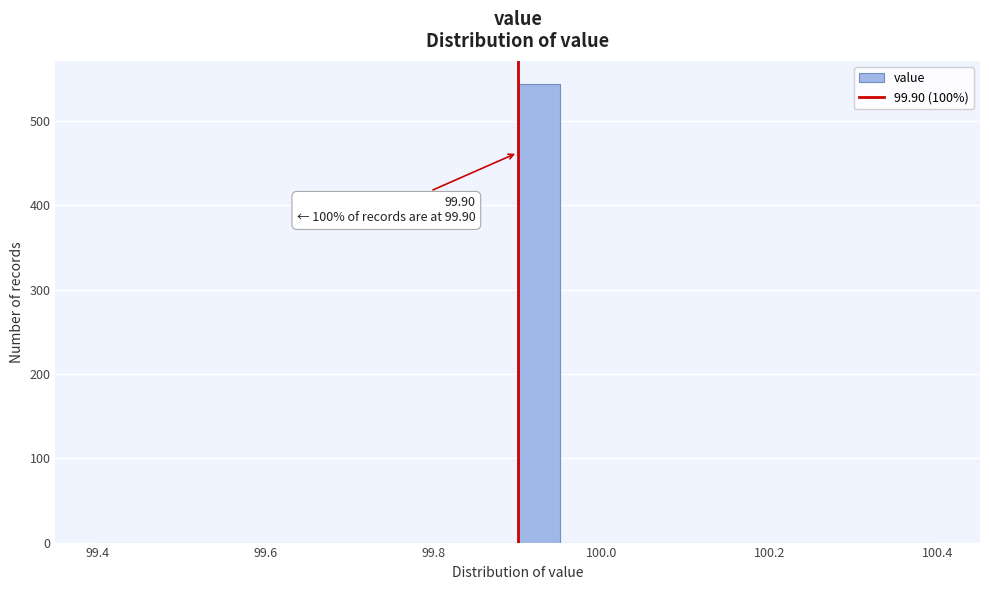

Read against the x-axis, roughly where is the centre of the tallest bar?

99.92